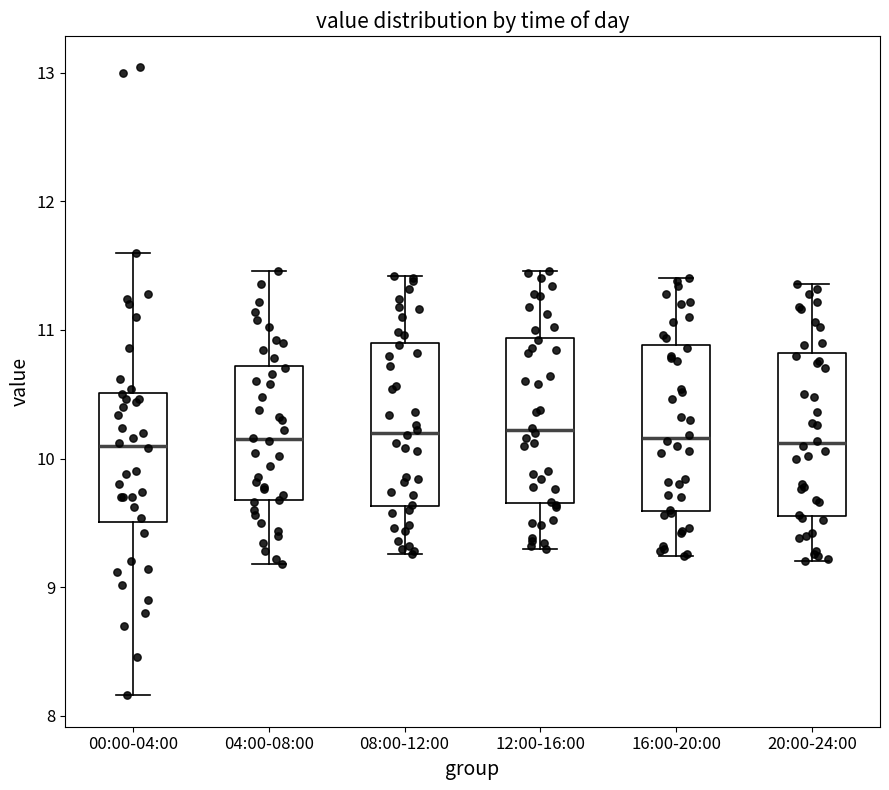

Reading left to right, read every box against the y-axis: the position of its median line, the range the box covers, and the ends of its whiskers. The values are not printed on the chart, so give them approximately, as read against the axis.

00:00-04:00: median 10.1, box 9.5 to 10.5, whiskers 8.2 to 11.6
04:00-08:00: median 10.2, box 9.7 to 10.7, whiskers 9.2 to 11.5
08:00-12:00: median 10.2, box 9.6 to 10.9, whiskers 9.3 to 11.4
12:00-16:00: median 10.2, box 9.7 to 10.9, whiskers 9.3 to 11.5
16:00-20:00: median 10.2, box 9.6 to 10.9, whiskers 9.2 to 11.4
20:00-24:00: median 10.1, box 9.6 to 10.8, whiskers 9.2 to 11.4